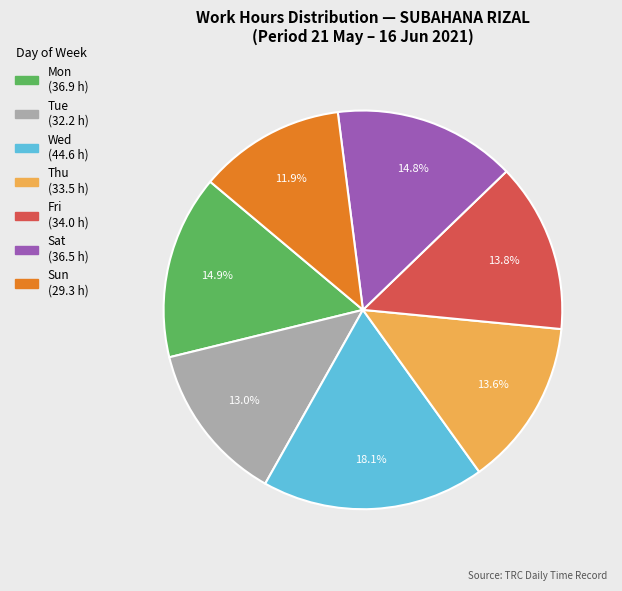

How many slices are in this pie chart?

7